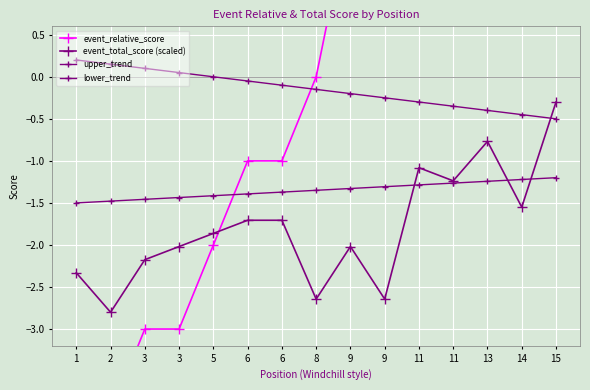

How many lines are shown in the chart?

4